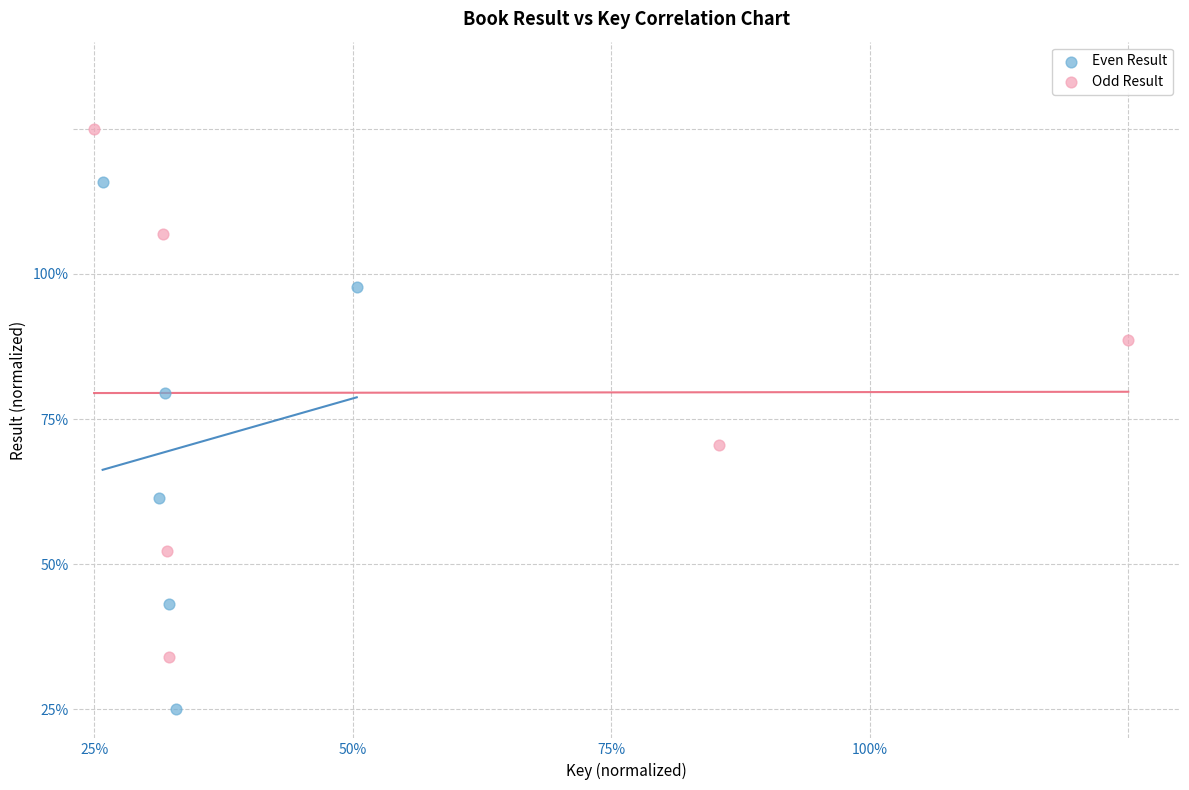

What are all the series names shown in the legend?

Even Result, Odd Result